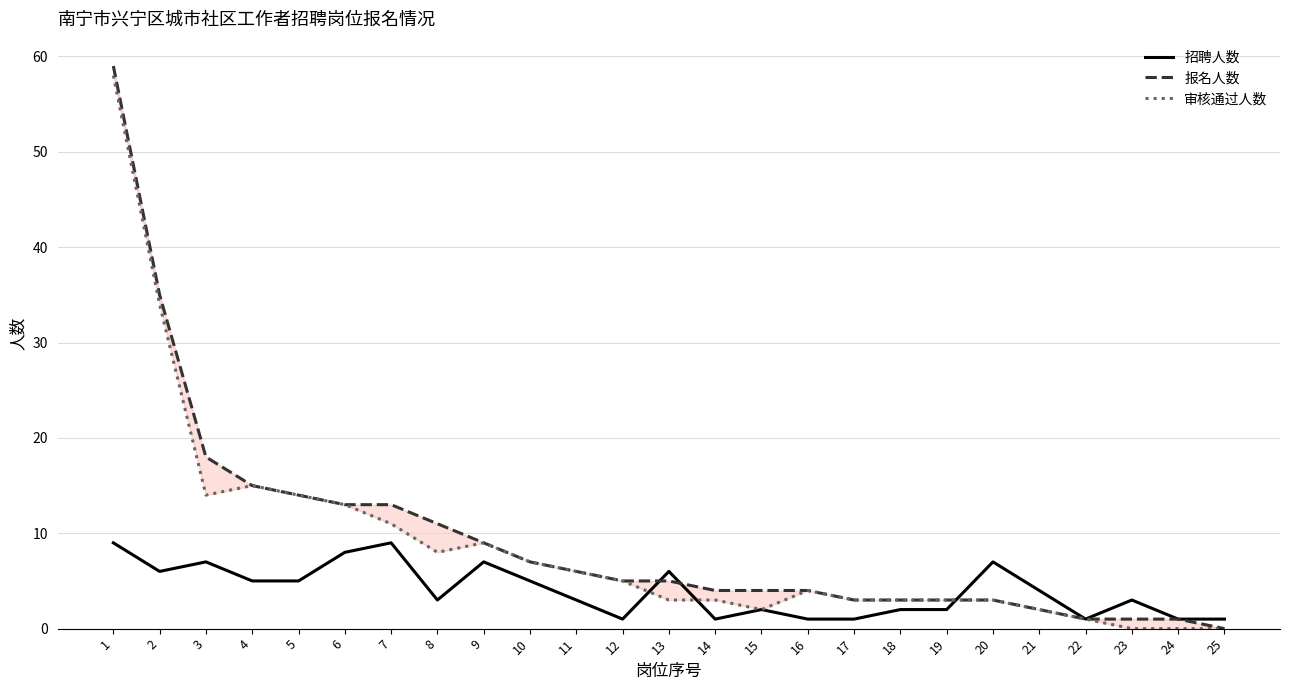

What is the difference between the 审核通过人数 values at 15 and 16?

2